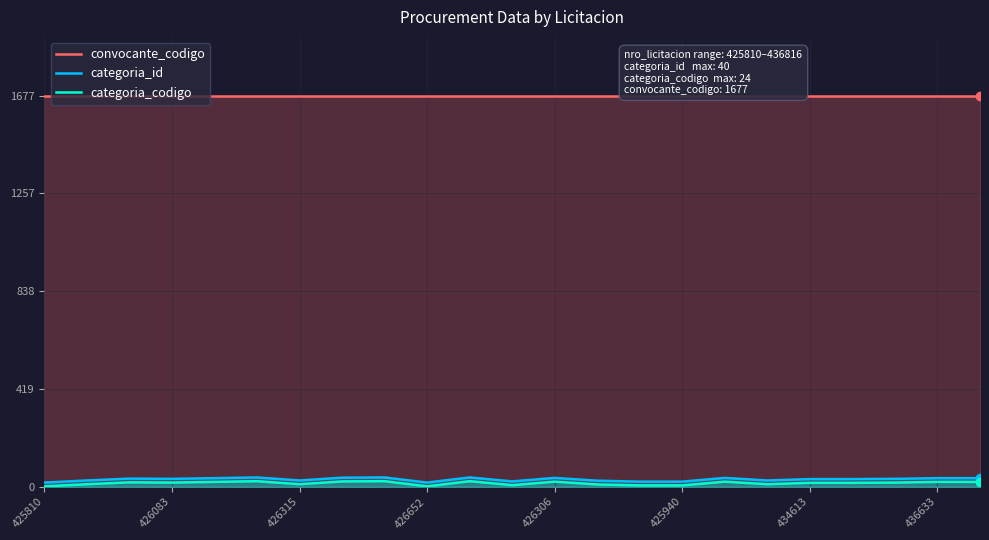

True or false: convocante_codigo has a value of 2438 at 11.

False